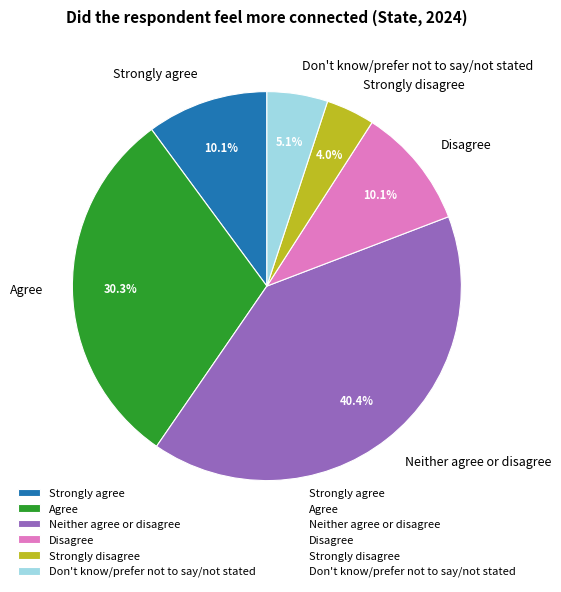

What percentage do Strongly agree and Disagree together represent?

20.2%